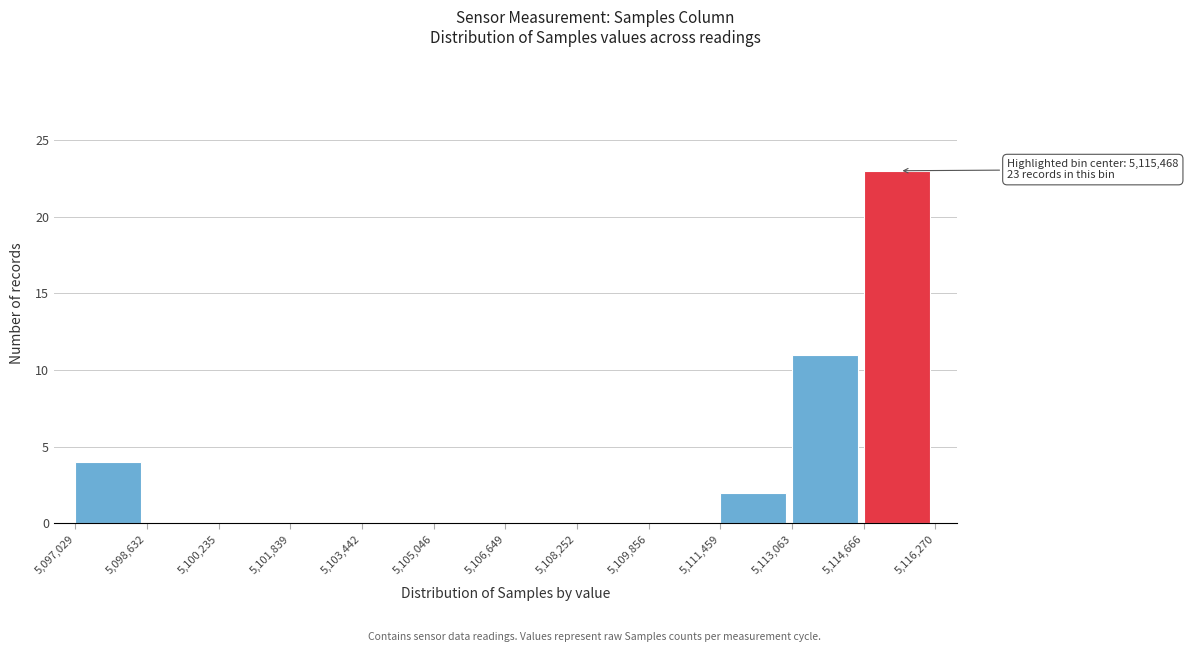

Over which range of the x-axis is the bar tallest?

5,114,666 to 5,116,270